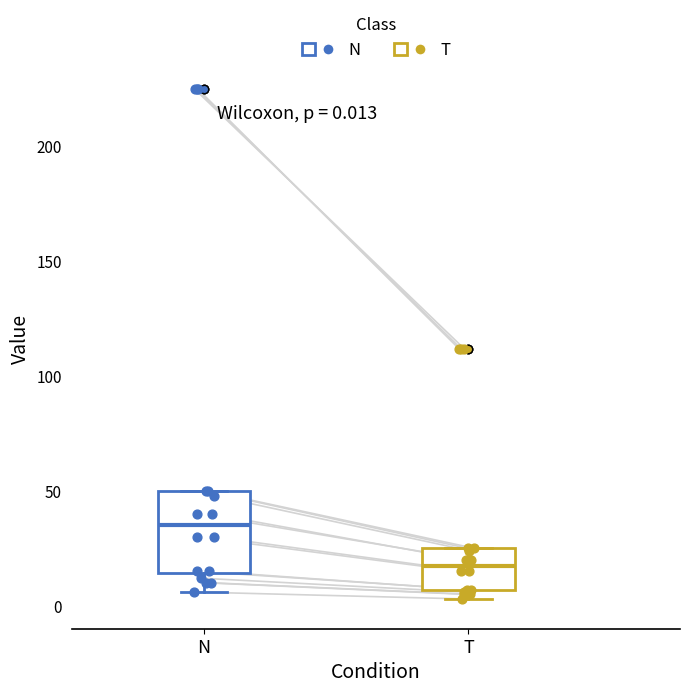

Comparing the boxes themselves (not the whiskers), which one is the tallest?

N